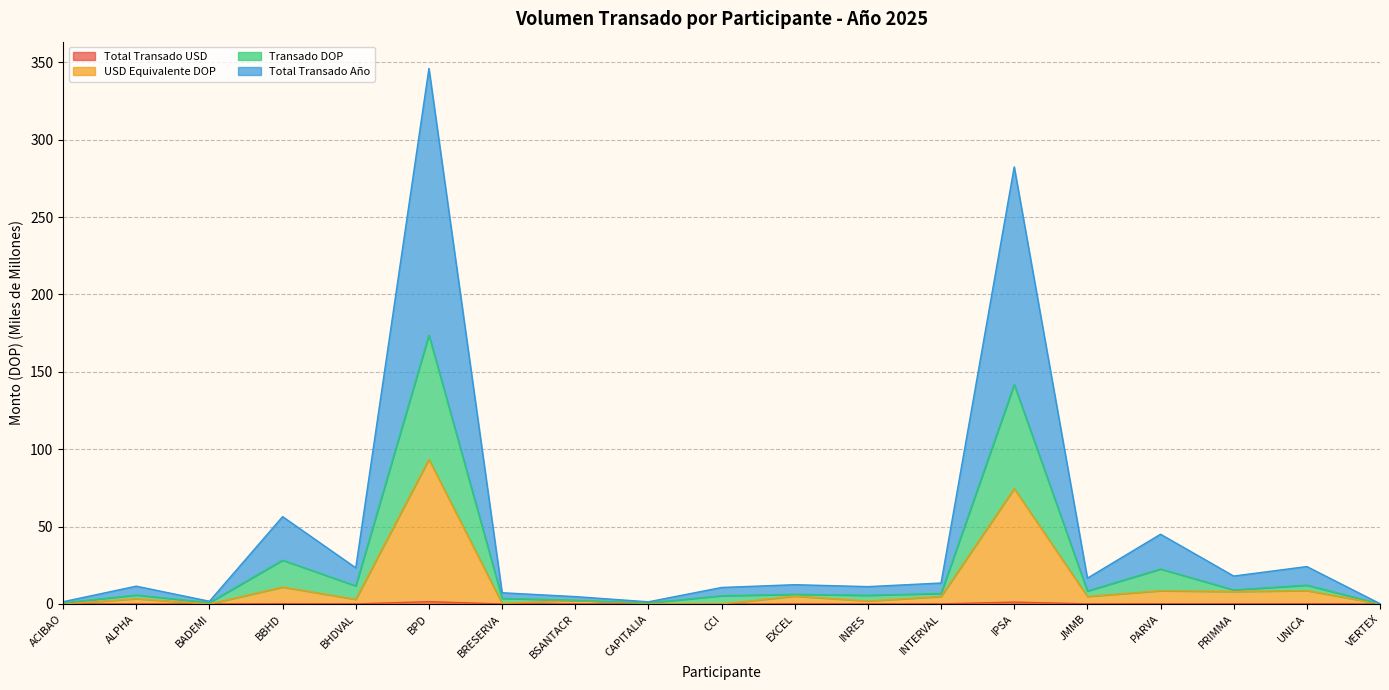

What is the difference between the maximum and minimum values in the Total Transado USD series?

1.5